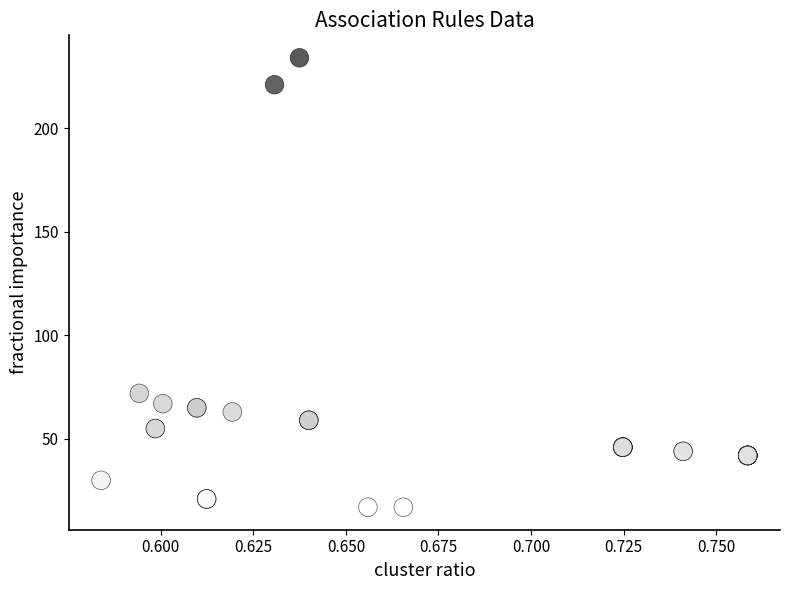

What Y value in the scatter plot is closest to 125?

72